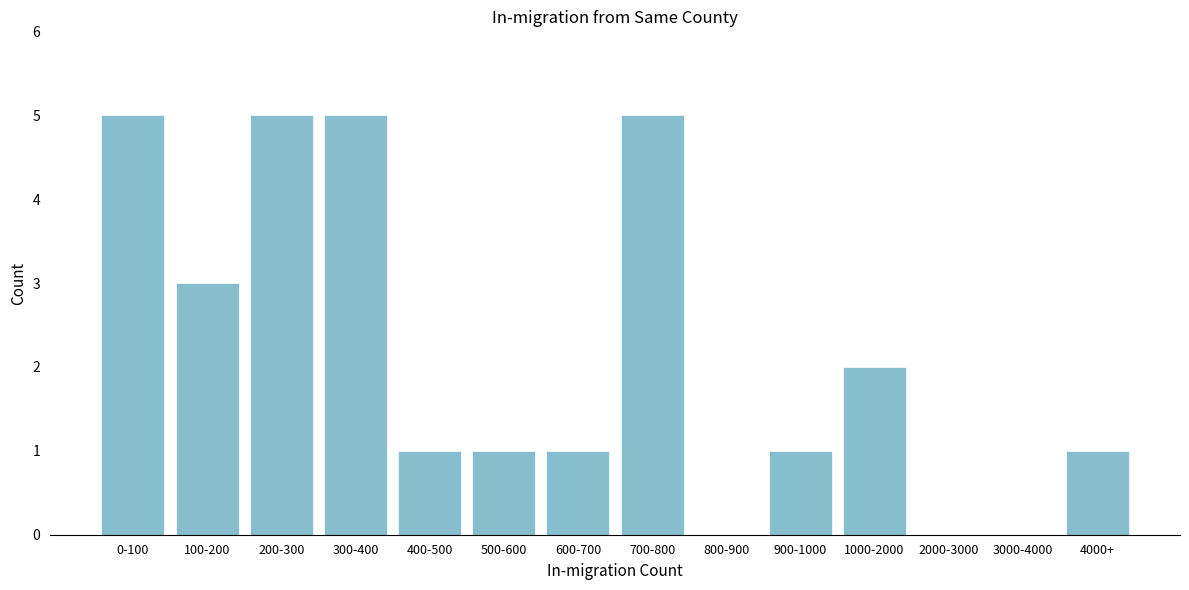

Reading left to right, extract all data points from this chart.

0-100=5	100-200=3	200-300=5	300-400=5	400-500=1	500-600=1	600-700=1	700-800=5	800-900=0	900-1000=1	1000-2000=2	2000-3000=0	3000-4000=0	4000+=1